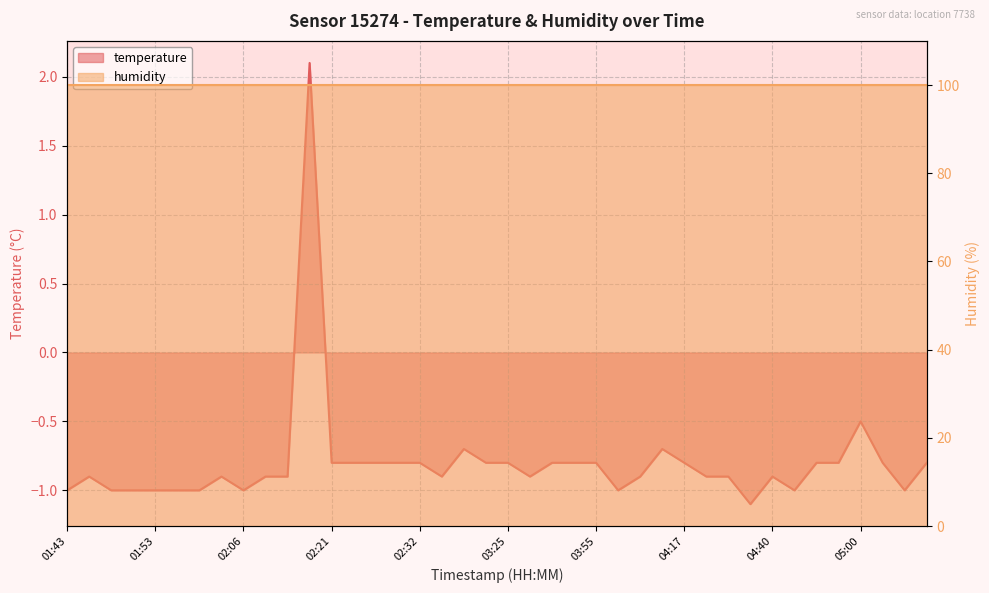

Where does the data first go above 0?

02:19